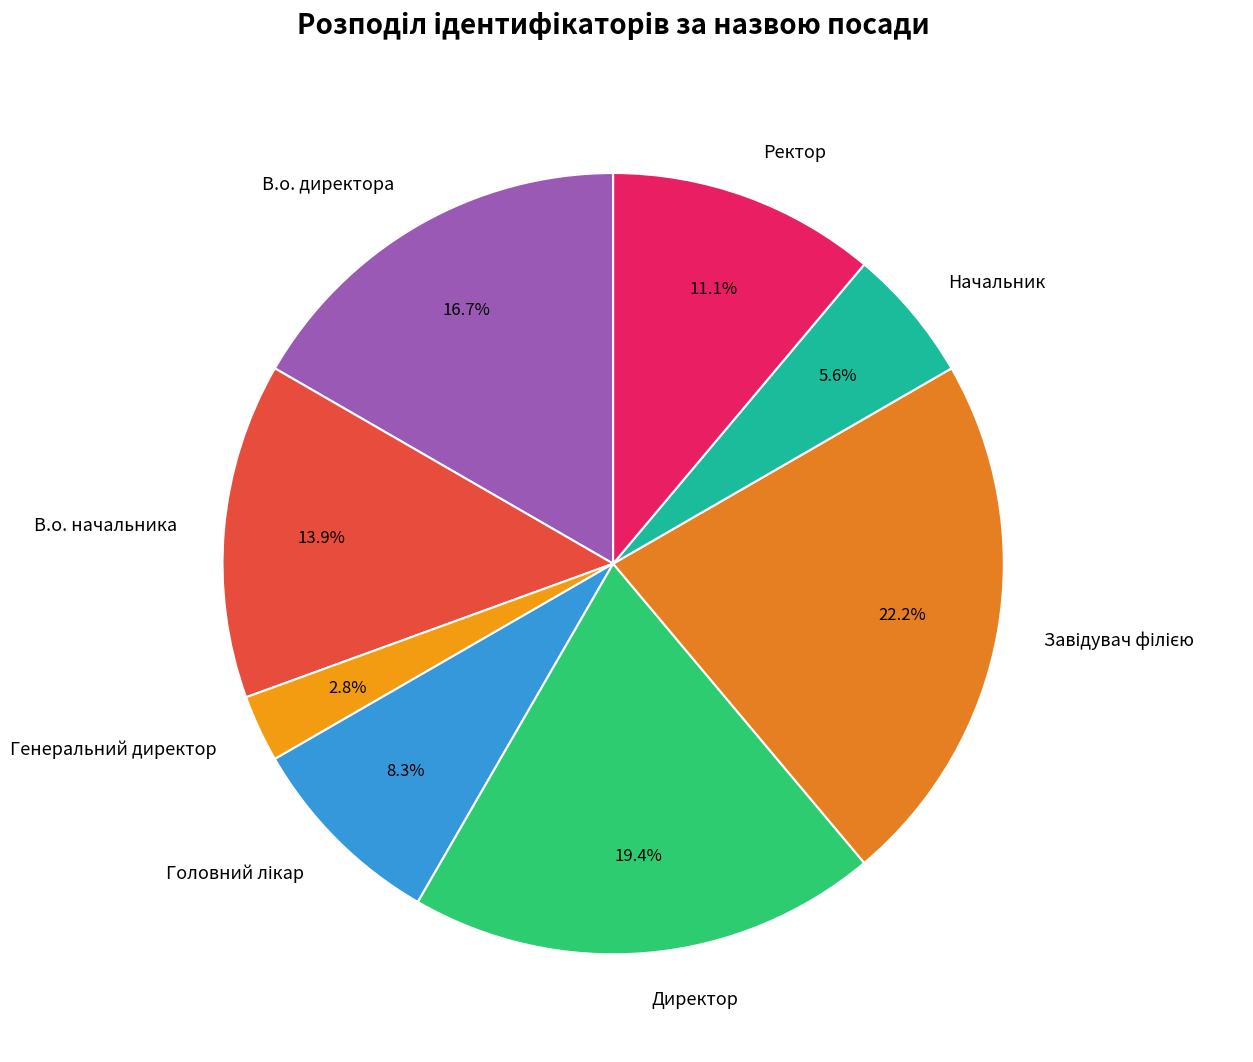

Which has a higher value, В.о. директора or Начальник?

В.о. директора